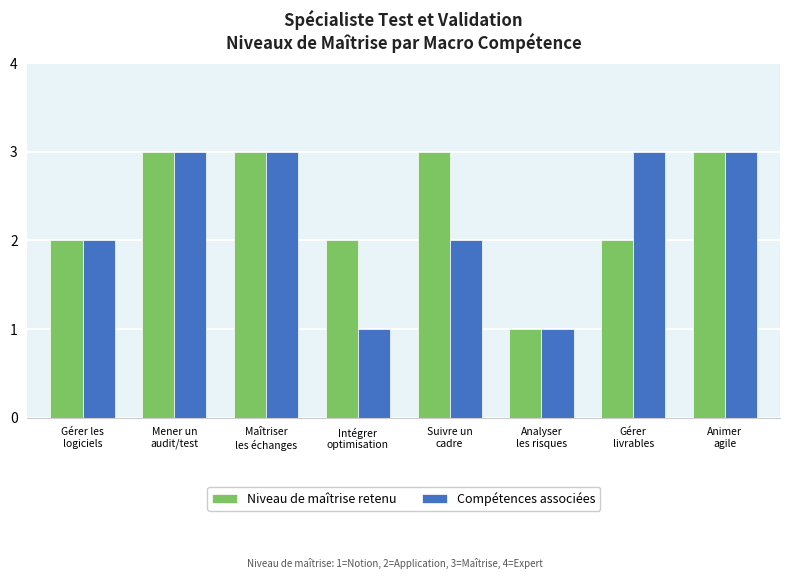

The value of Compétences associées at Gérer
livrables is 4. True or false?

False